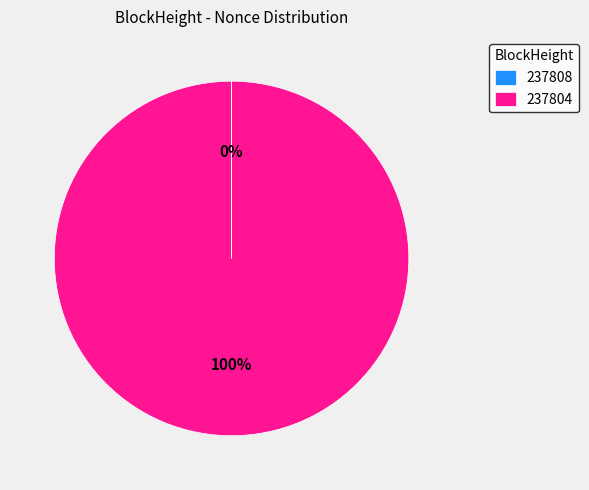

Which category accounts for the majority?

237804